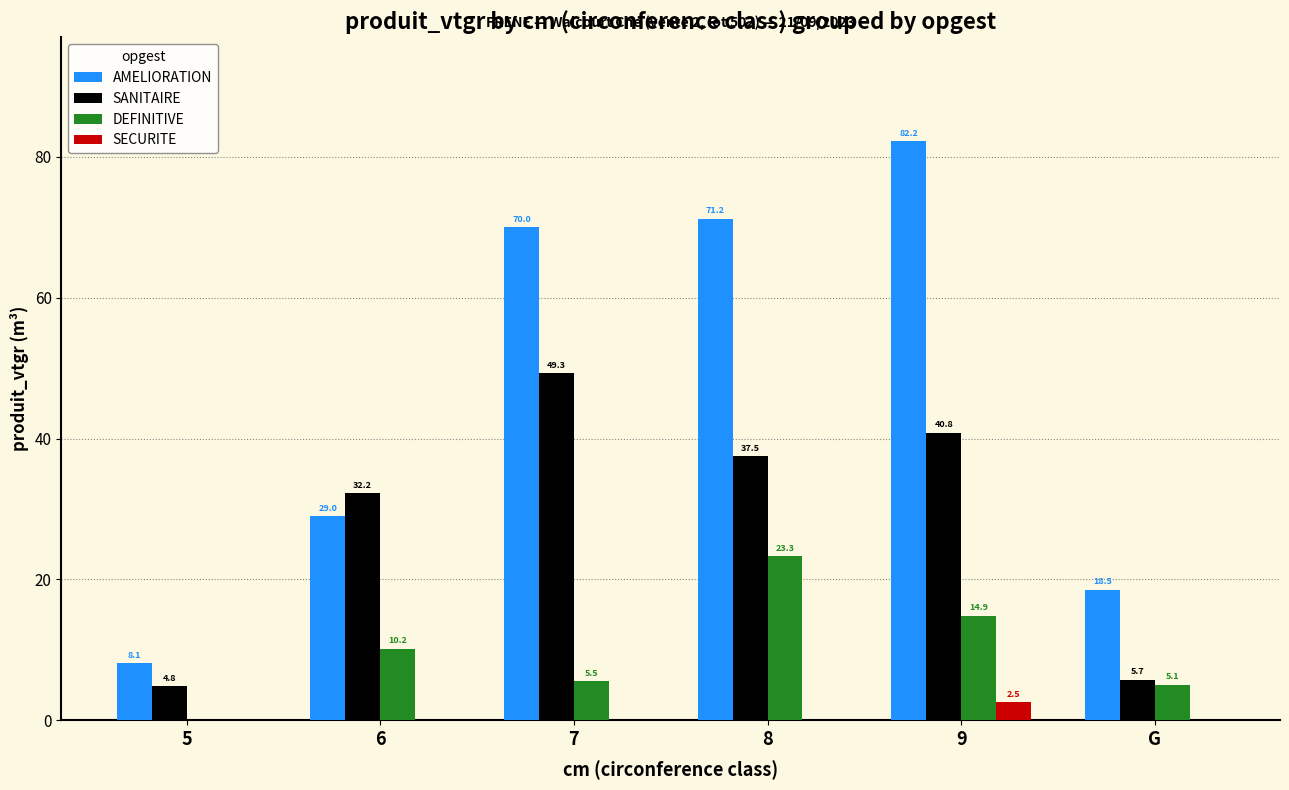

The value of AMELIORATION at 7 is 70.0. True or false?

True